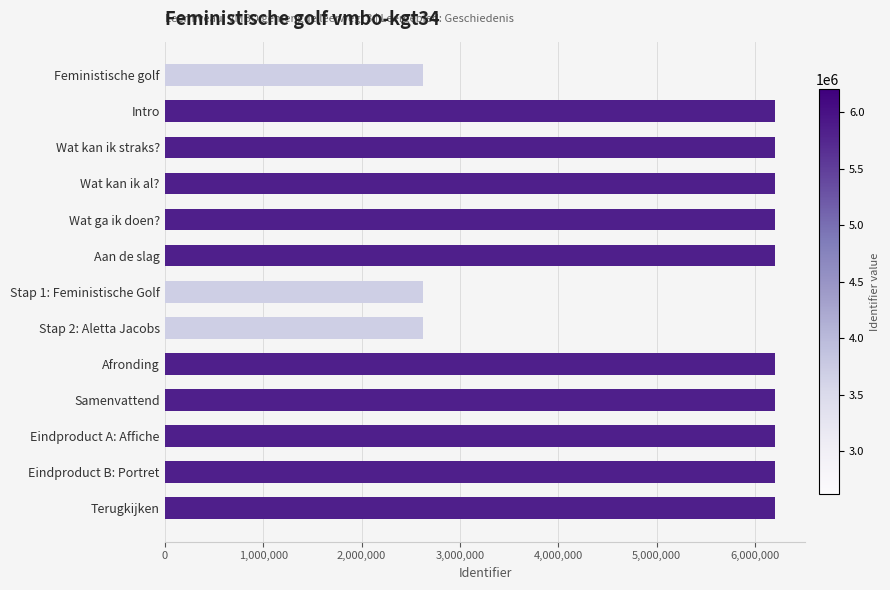

What is the average value?

5375347